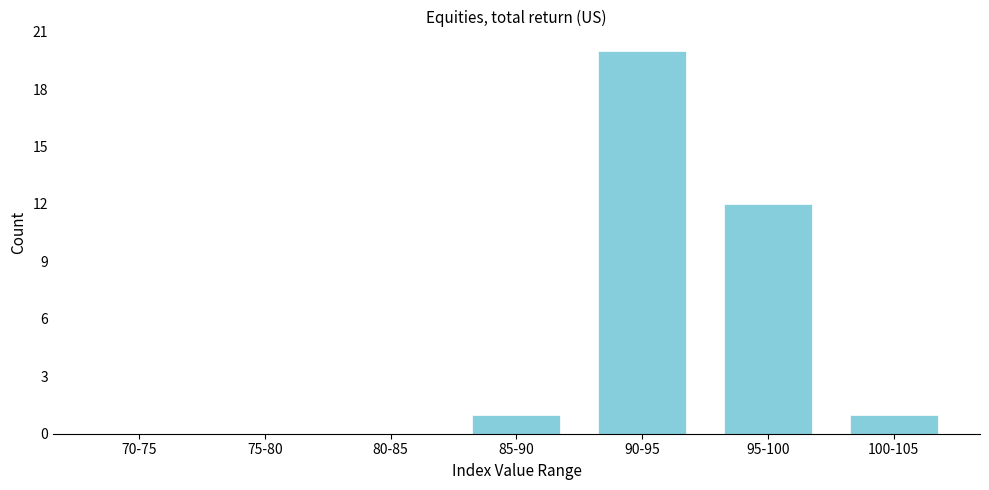

Reading left to right, list all the values displayed in this chart.

70-75=0	75-80=0	80-85=0	85-90=1	90-95=20	95-100=12	100-105=1